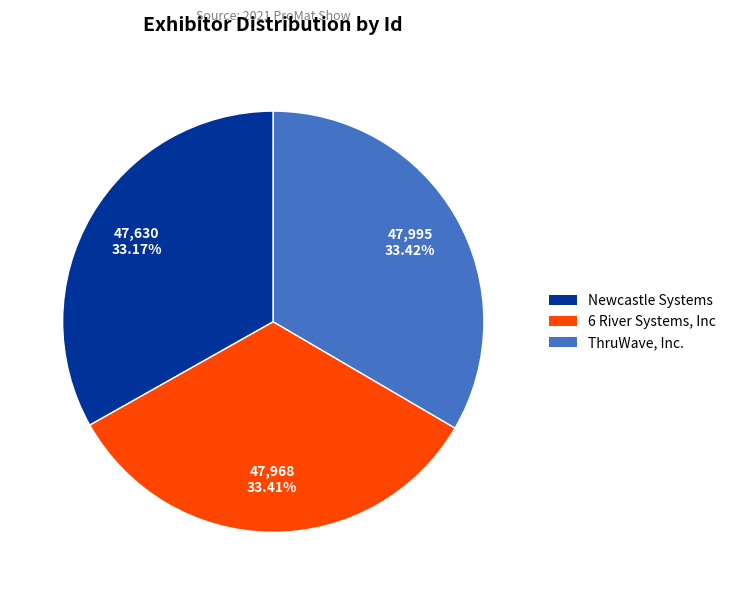

To the nearest percent, what is the combined percentage of Newcastle Systems and 6 River Systems, Inc?

67%